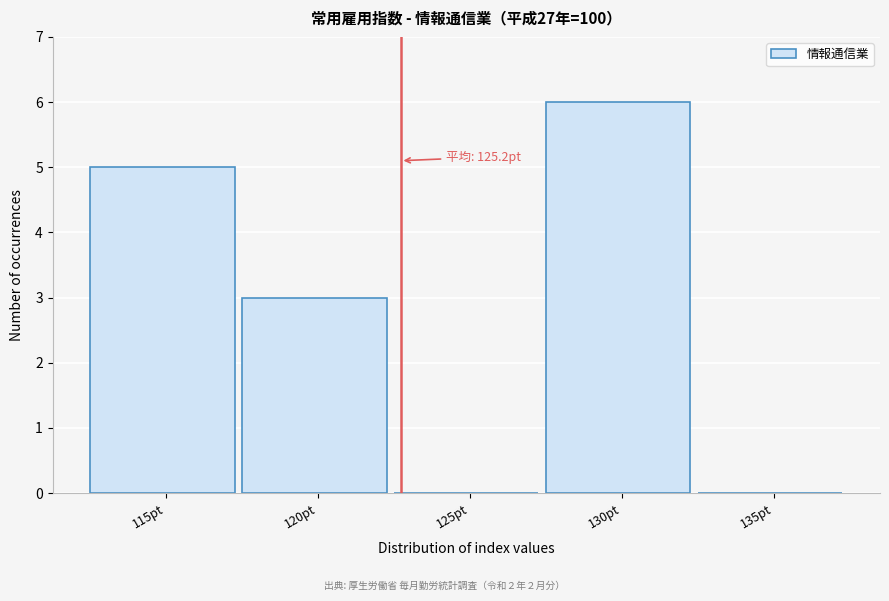

Reading left to right, extract all data points from this chart.

115pt=5	120pt=3	125pt=0	130pt=6	135pt=0